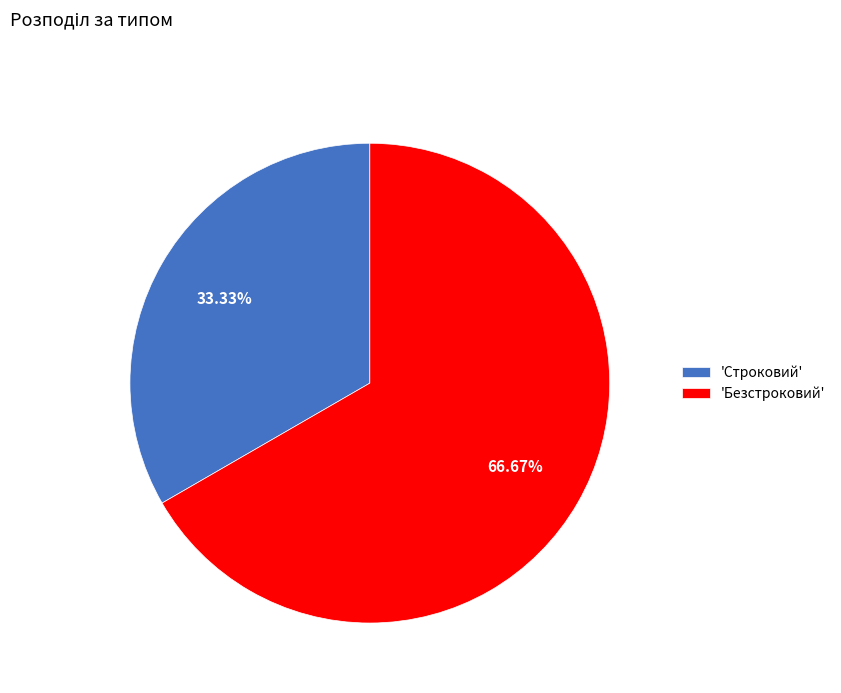

Which has a higher value, 'Строковий' or 'Безстроковий'?

'Безстроковий'